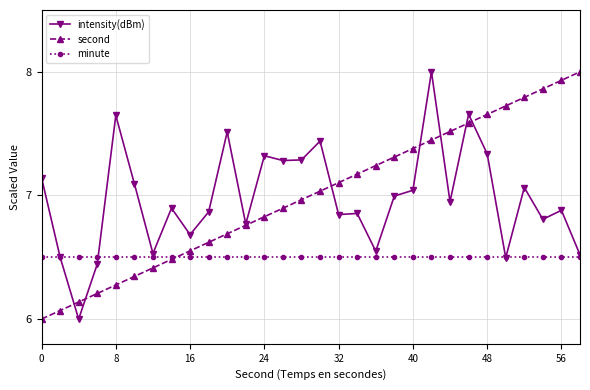

What is the highest value of the intensity(dBm) series?

8.0